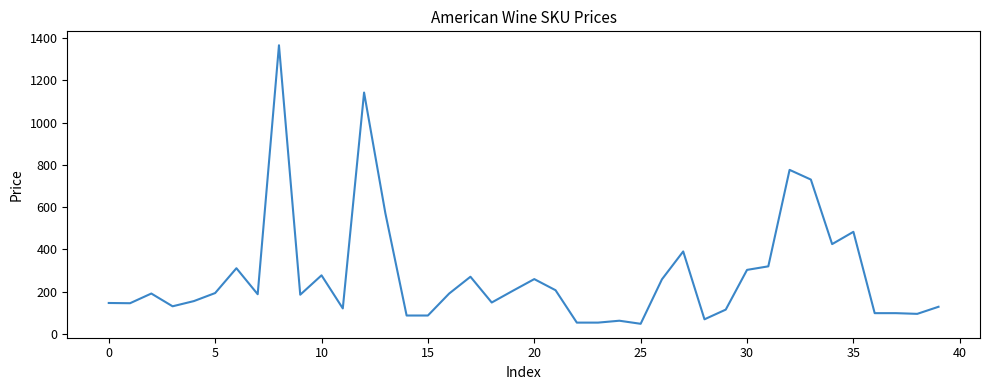

What is the difference between the maximum and minimum values?

1319.4